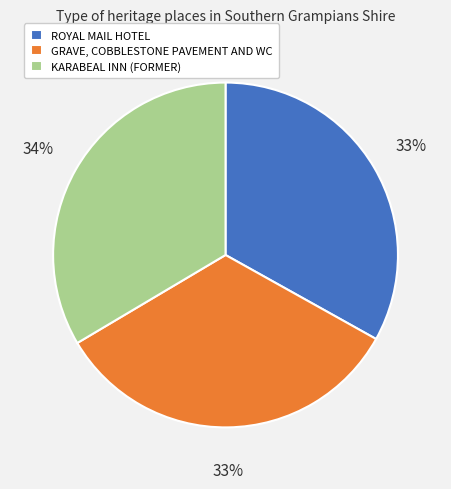

Approximately how many times larger is the value at KARABEAL INN (FORMER) compared to GRAVE, COBBLESTONE PAVEMENT AND WC?

1.0